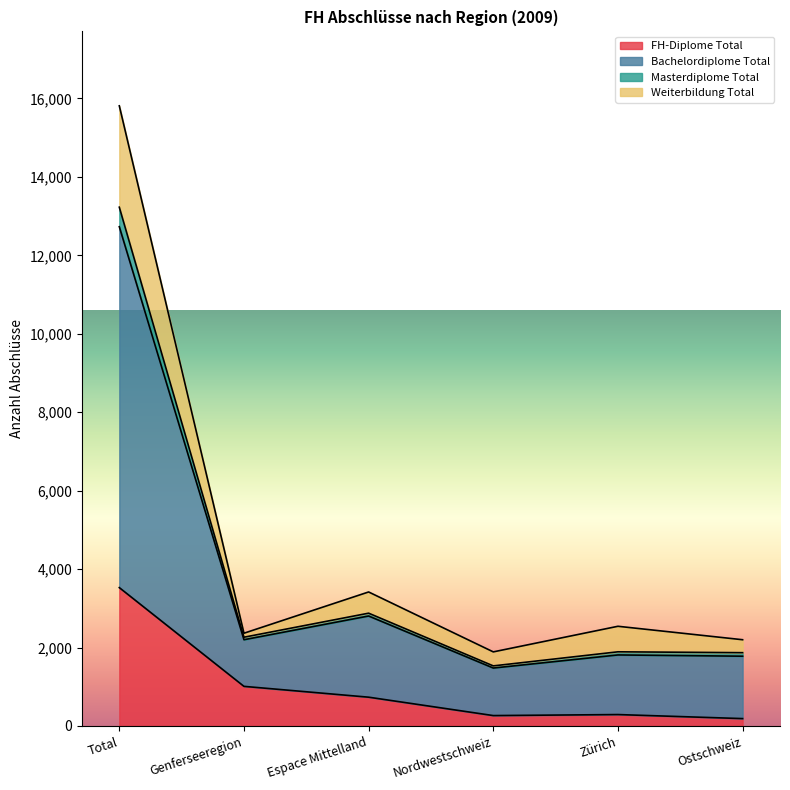

The FH-Diplome Total series shows 291 at Zürich. True or false?

True